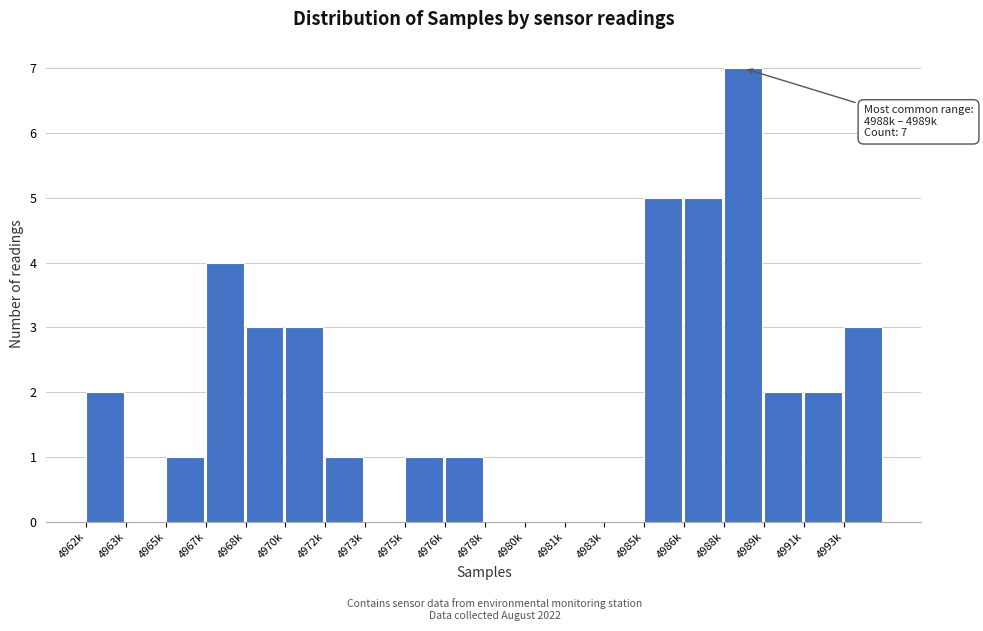

Reading right to left, list all the values displayed in this chart.

4993k=3	4991k=2	4989k=2	4988k=7	4986k=5	4985k=5	4983k=0	4981k=0	4980k=0	4978k=0	4976k=1	4975k=1	4973k=0	4972k=1	4970k=3	4968k=3	4967k=4	4965k=1	4963k=0	4962k=2